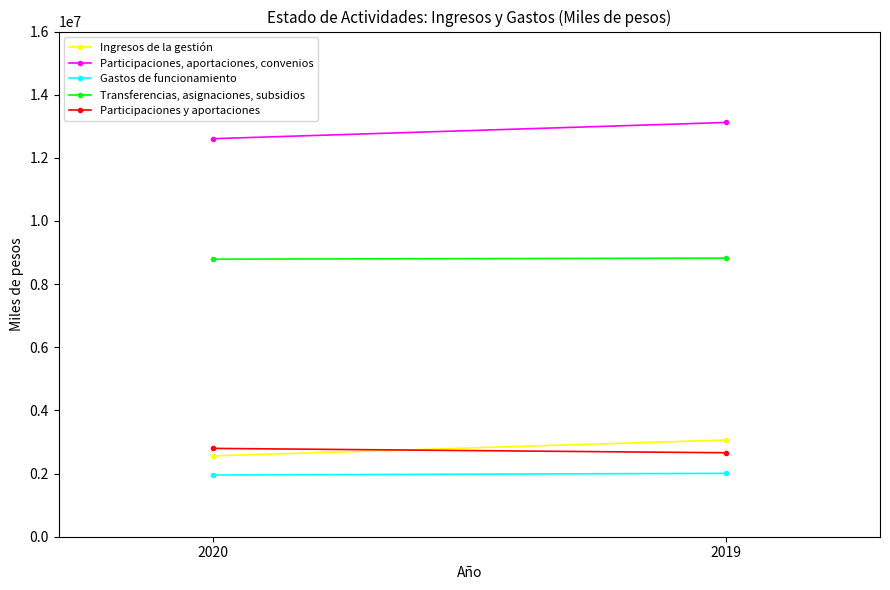

How many values in the Gastos de funcionamiento series are below 2007501?

1